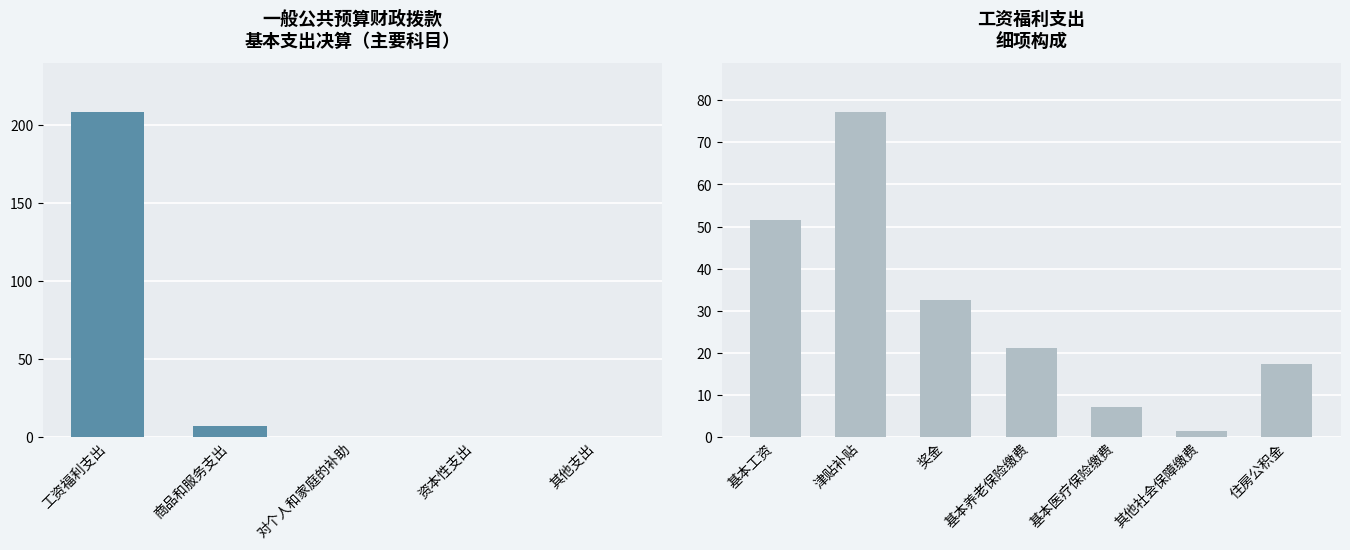

Are the bars grouped side by side (vs. stacked)?

No